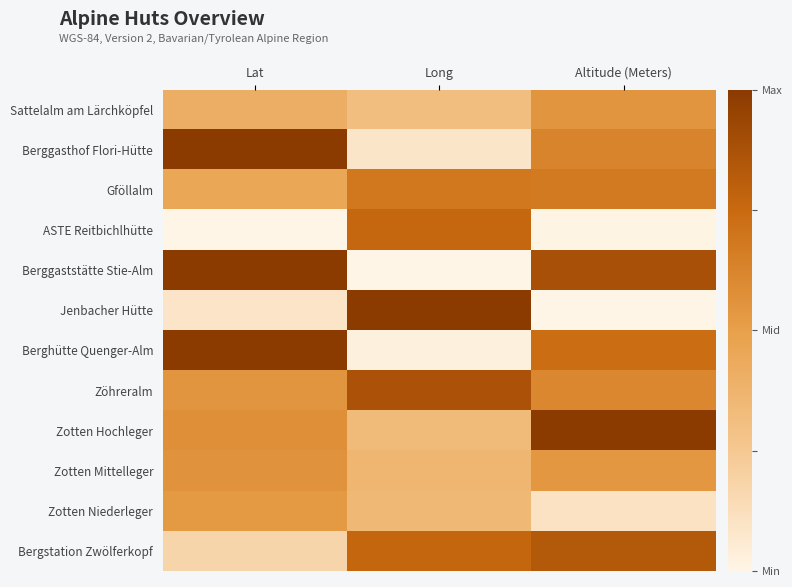

How many categories are shown in the chart?

3